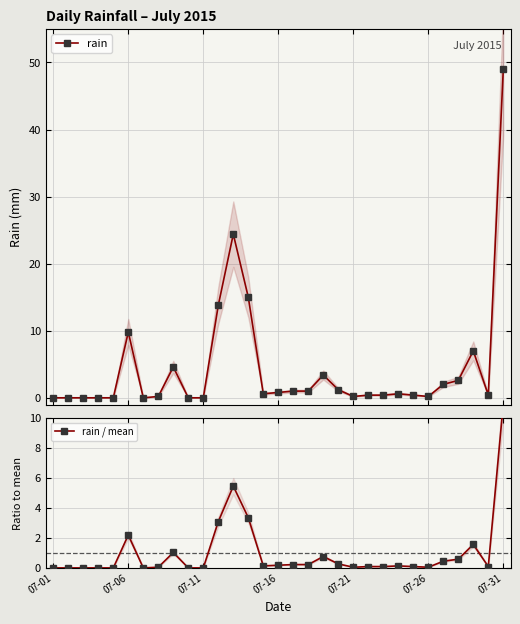

At how many categories does at least one series exceed 0?

23